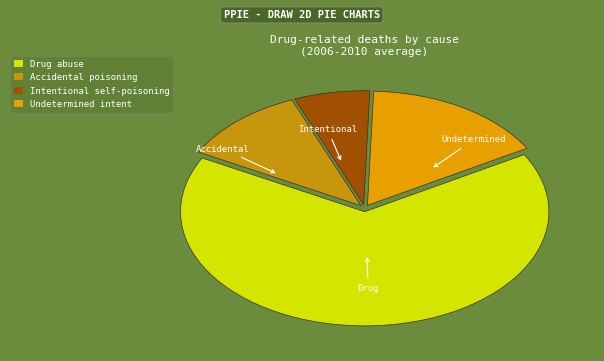

True or false: Drug abuse accounts for 78% of the total.

False